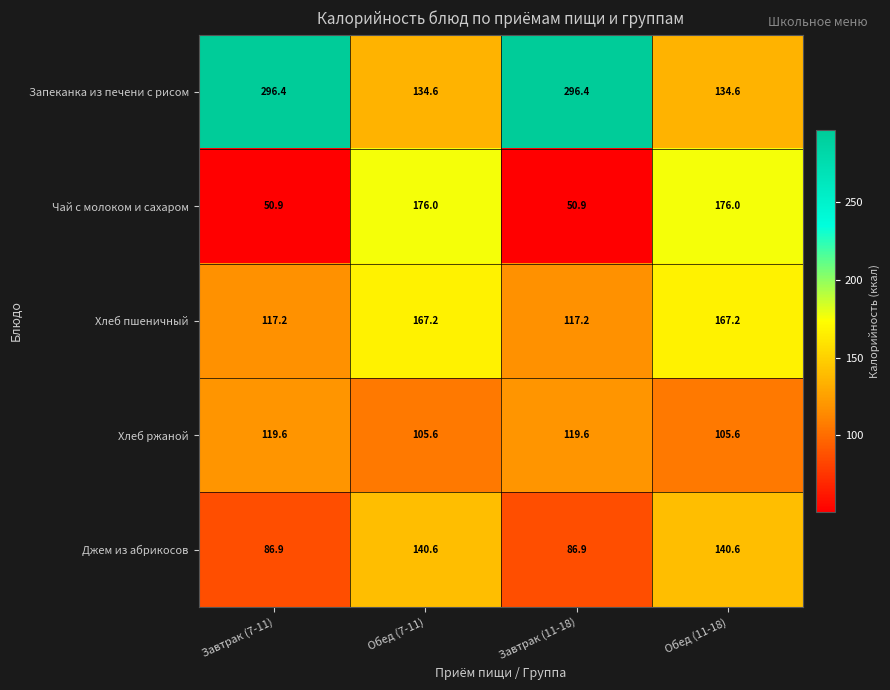

True or false: Запеканка из печени с рисом has a value of 163.5 at Завтрак (7-11).

False